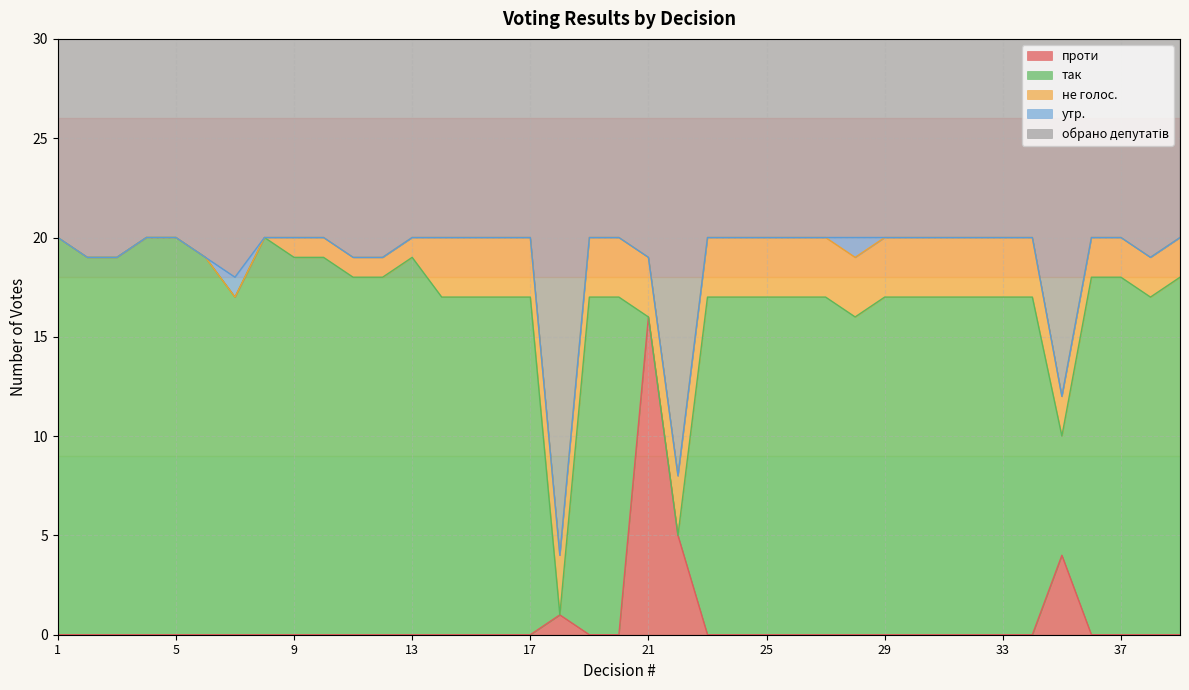

List the series in order of their peak value, lowest first.

утр., не голос., проти, так, обрано депутатів